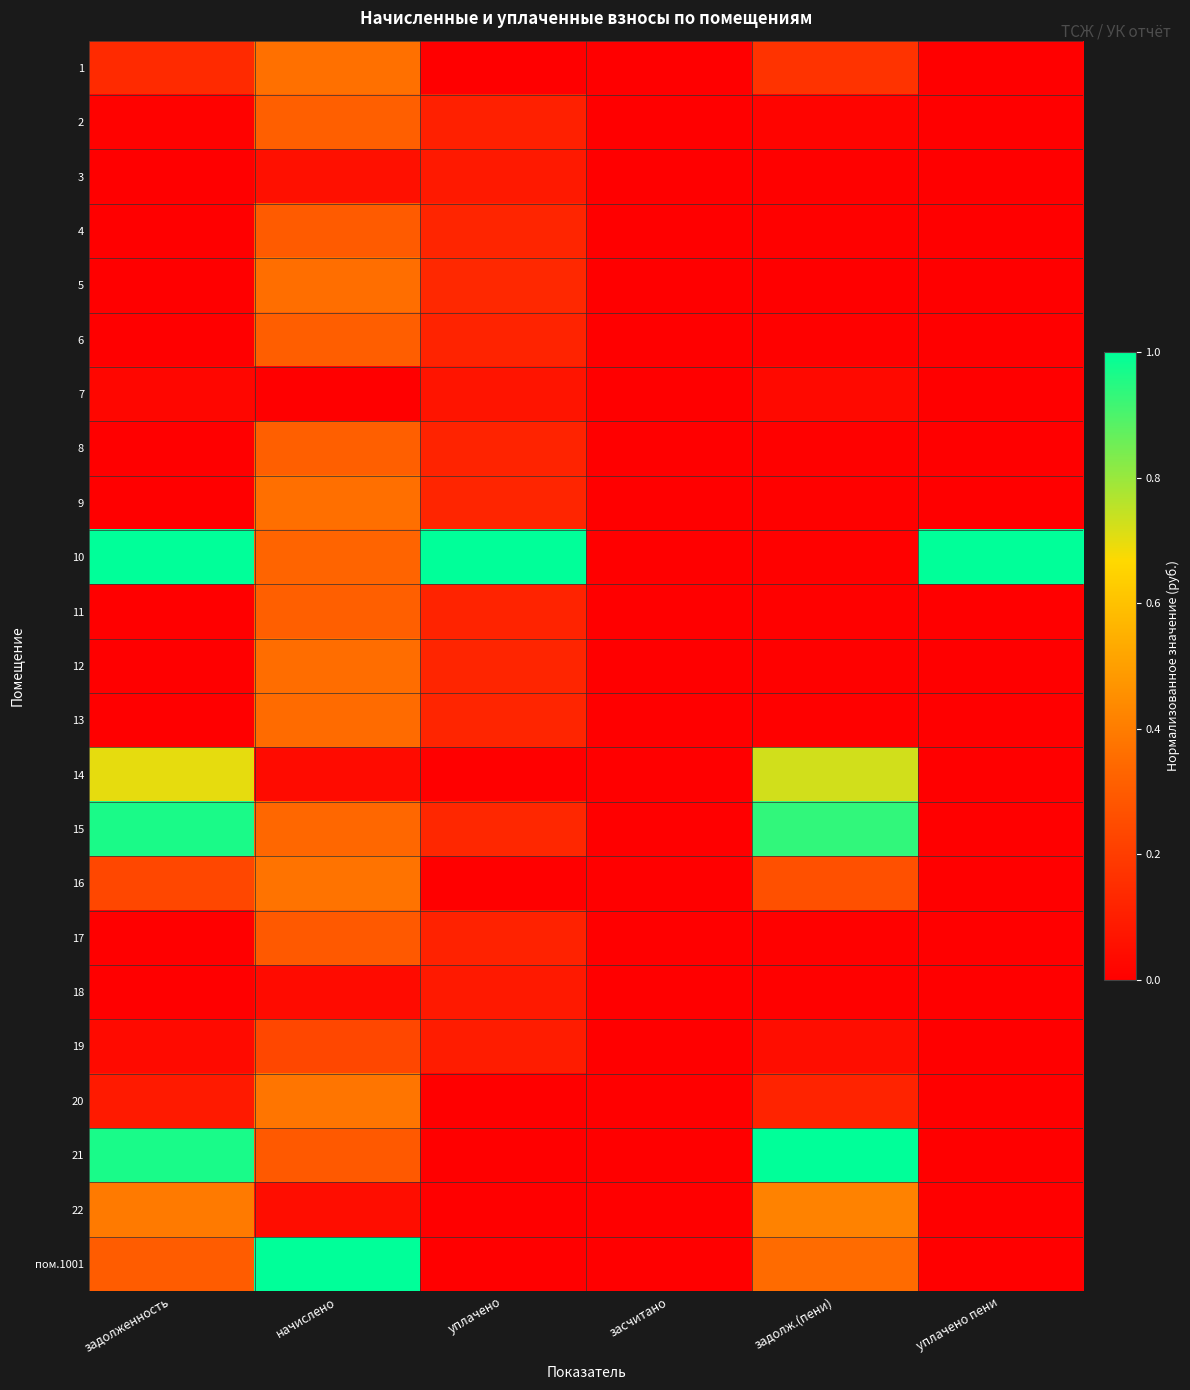

Reading left to right, extract all data points from this chart.

1: задолженность=0.1	начислено=0.4	уплачено=0.0	засчитано=0.0	задолж.(пени)=0.2	уплачено пени=0.0
2: задолженность=0.0	начислено=0.3	уплачено=0.1	засчитано=0.0	задолж.(пени)=0.0	уплачено пени=0.0
3: задолженность=0.0	начислено=0.1	уплачено=0.1	засчитано=0.0	задолж.(пени)=0.0	уплачено пени=0.0
4: задолженность=0.0	начислено=0.3	уплачено=0.1	засчитано=0.0	задолж.(пени)=0.0	уплачено пени=0.0
5: задолженность=0.0	начислено=0.4	уплачено=0.1	засчитано=0.0	задолж.(пени)=0.0	уплачено пени=0.0
6: задолженность=0.0	начислено=0.3	уплачено=0.1	засчитано=0.0	задолж.(пени)=0.0	уплачено пени=0.0
7: задолженность=0.0	начислено=0.0	уплачено=0.1	засчитано=0.0	задолж.(пени)=0.0	уплачено пени=0.0
8: задолженность=0.0	начислено=0.3	уплачено=0.1	засчитано=0.0	задолж.(пени)=0.0	уплачено пени=0.0
9: задолженность=0.0	начислено=0.4	уплачено=0.1	засчитано=0.0	задолж.(пени)=0.0	уплачено пени=0.0
10: задолженность=1.0	начислено=0.3	уплачено=1.0	засчитано=0.0	задолж.(пени)=0.0	уплачено пени=1.0
11: задолженность=0.0	начислено=0.3	уплачено=0.1	засчитано=0.0	задолж.(пени)=0.0	уплачено пени=0.0
12: задолженность=0.0	начислено=0.4	уплачено=0.1	засчитано=0.0	задолж.(пени)=0.0	уплачено пени=0.0
13: задолженность=0.0	начислено=0.3	уплачено=0.1	засчитано=0.0	задолж.(пени)=0.0	уплачено пени=0.0
14: задолженность=0.7	начислено=0.0	уплачено=0.0	засчитано=0.0	задолж.(пени)=0.7	уплачено пени=0.0
15: задолженность=1.0	начислено=0.3	уплачено=0.1	засчитано=0.0	задолж.(пени)=0.9	уплачено пени=0.0
16: задолженность=0.2	начислено=0.4	уплачено=0.0	засчитано=0.0	задолж.(пени)=0.3	уплачено пени=0.0
17: задолженность=0.0	начислено=0.3	уплачено=0.1	засчитано=0.0	задолж.(пени)=0.0	уплачено пени=0.0
18: задолженность=0.0	начислено=0.0	уплачено=0.1	засчитано=0.0	задолж.(пени)=0.0	уплачено пени=0.0
19: задолженность=0.0	начислено=0.2	уплачено=0.1	засчитано=0.0	задолж.(пени)=0.0	уплачено пени=0.0
20: задолженность=0.1	начислено=0.4	уплачено=0.0	засчитано=0.0	задолж.(пени)=0.1	уплачено пени=0.0
21: задолженность=1.0	начислено=0.3	уплачено=0.0	засчитано=0.0	задолж.(пени)=1.0	уплачено пени=0.0
22: задолженность=0.4	начислено=0.0	уплачено=0.0	засчитано=0.0	задолж.(пени)=0.4	уплачено пени=0.0
пом.1001: задолженность=0.3	начислено=1.0	уплачено=0.0	засчитано=0.0	задолж.(пени)=0.3	уплачено пени=0.0